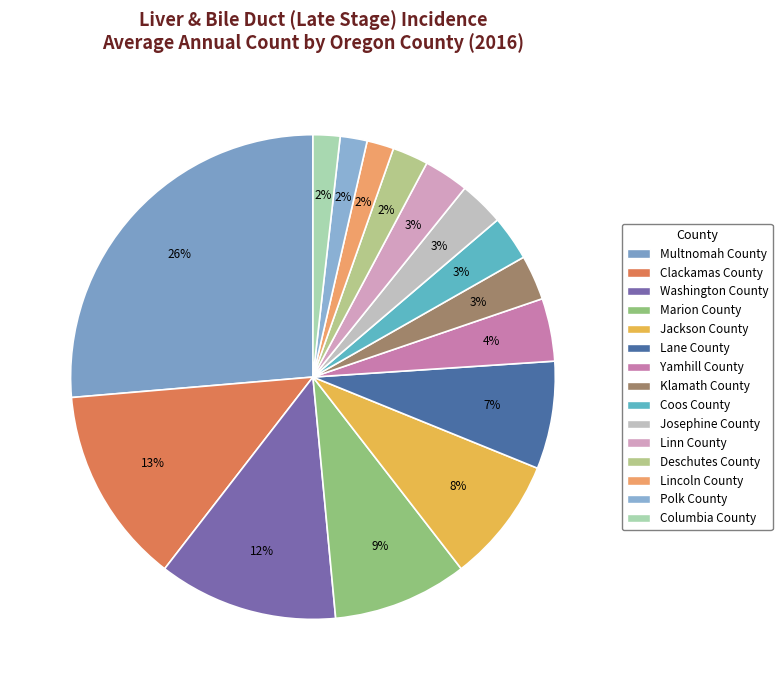

To the nearest percent, what is the difference between the Josephine County and Multnomah County slice percentages?

23%